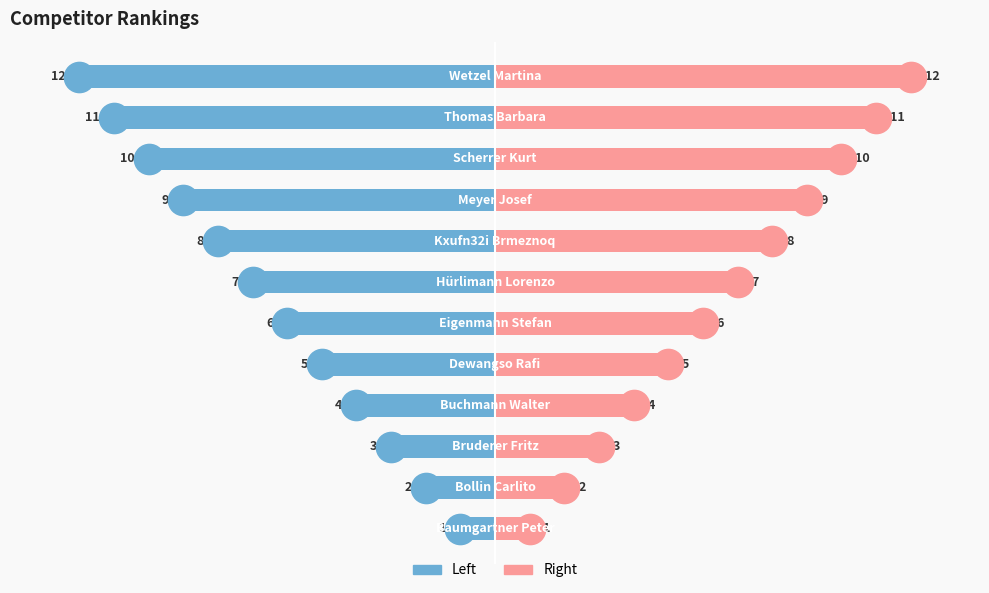

How many categories are shown in the chart?

12